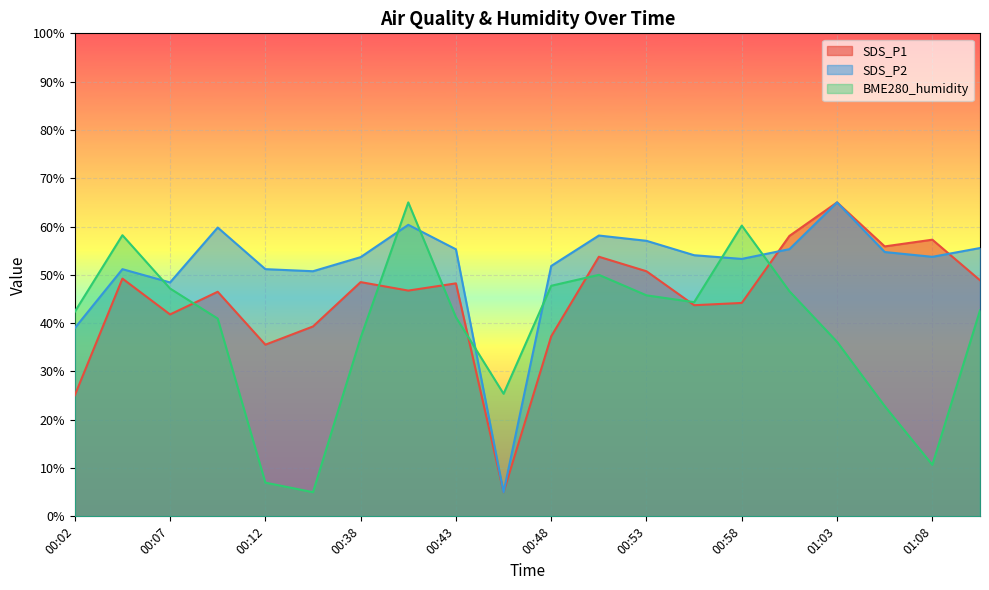

The SDS_P2 series shows 51.8 at 00:48. True or false?

True